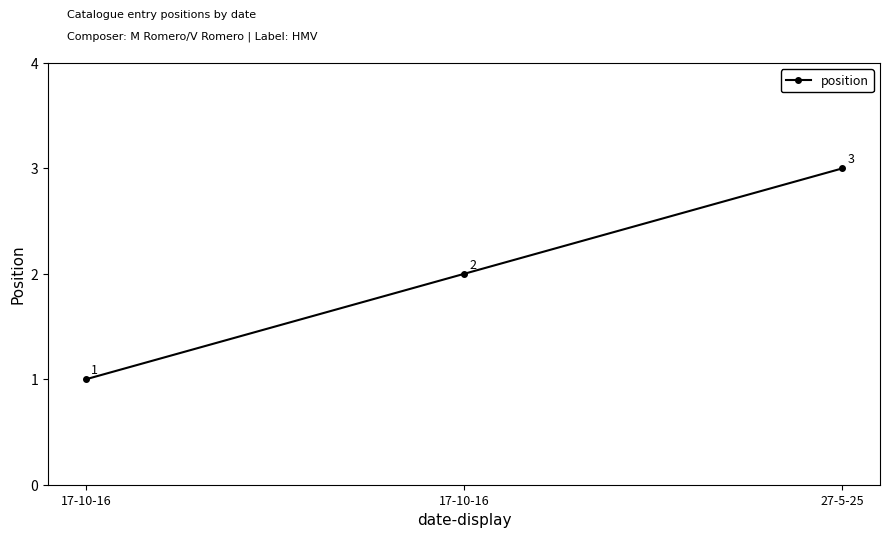

How many series are shown in this chart?

1